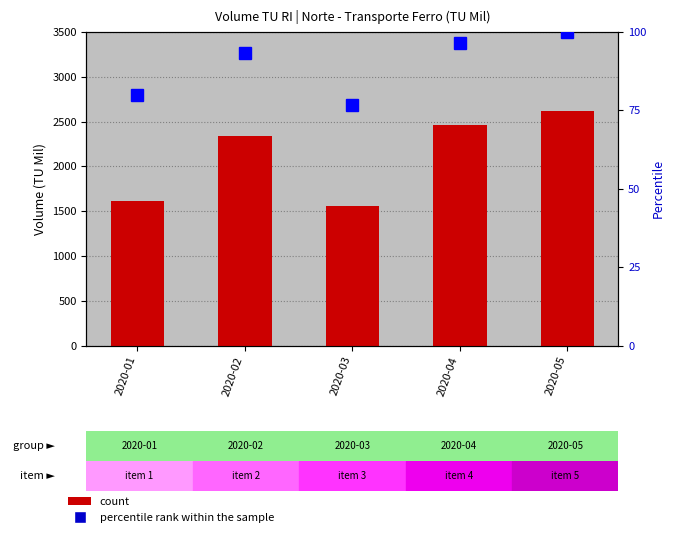

What is the value of the count bar at the 3rd from the left?

1561.5